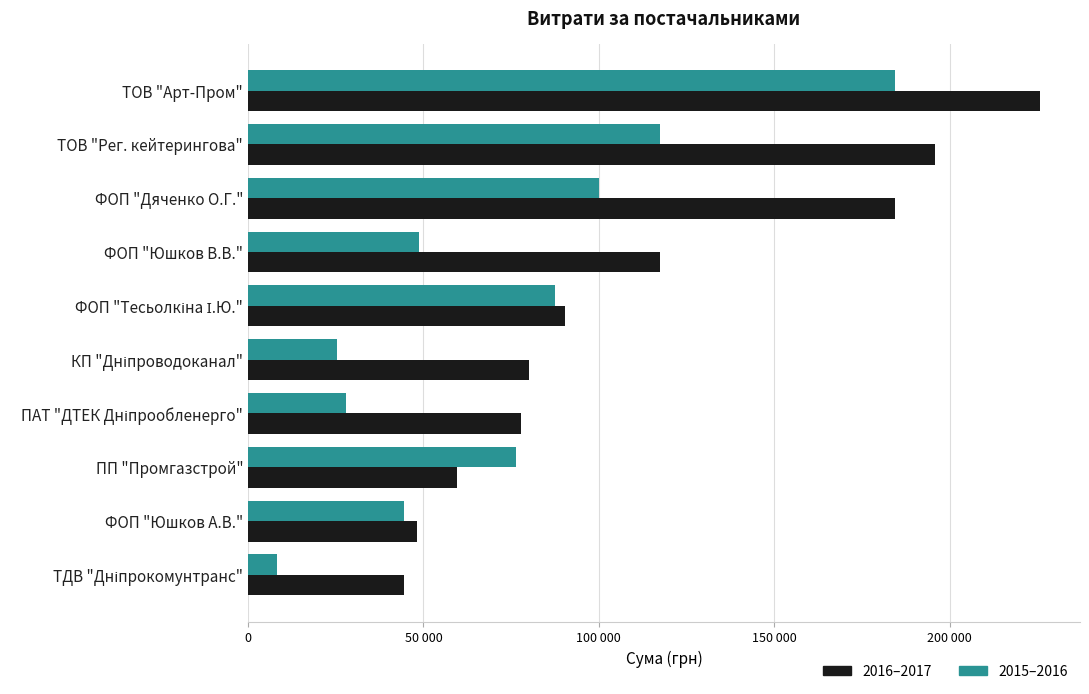

What are all the series names shown in the legend?

2016–2017, 2015–2016